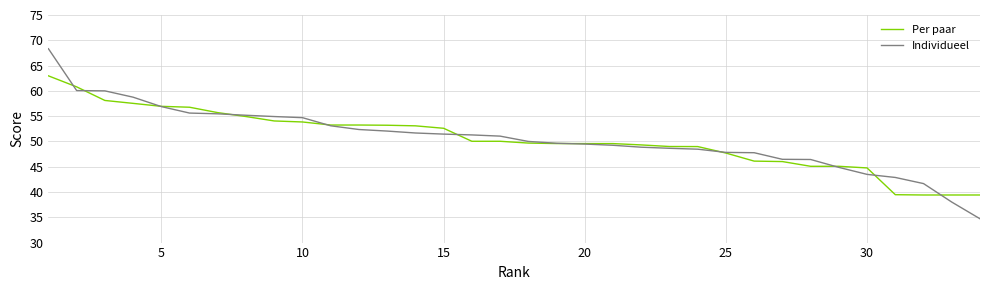

Which series has the largest range (max minus min)?

Individueel